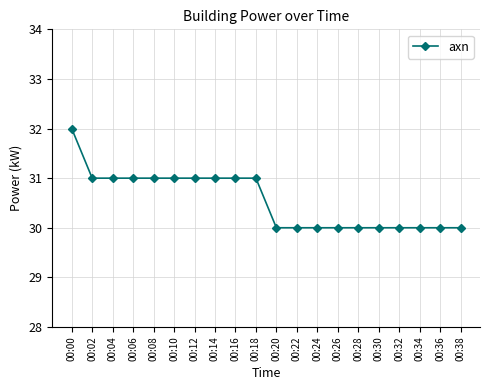

What is the sum of all values?

611